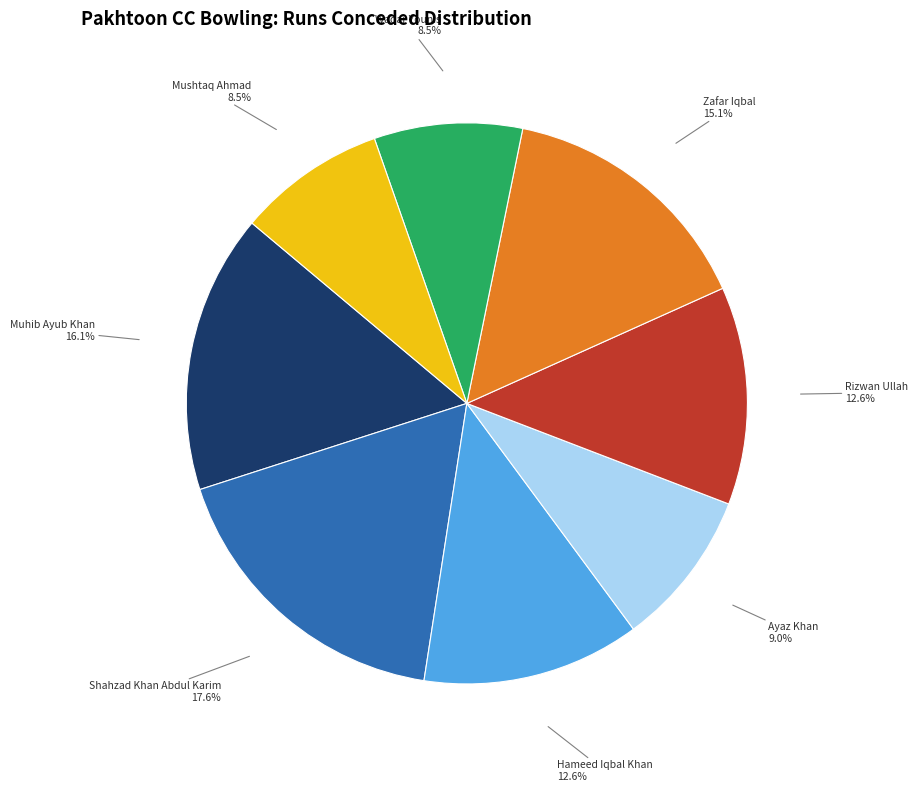

What is the total percentage of Muhib Ayub Khan and Zafar Iqbal?

31.2%